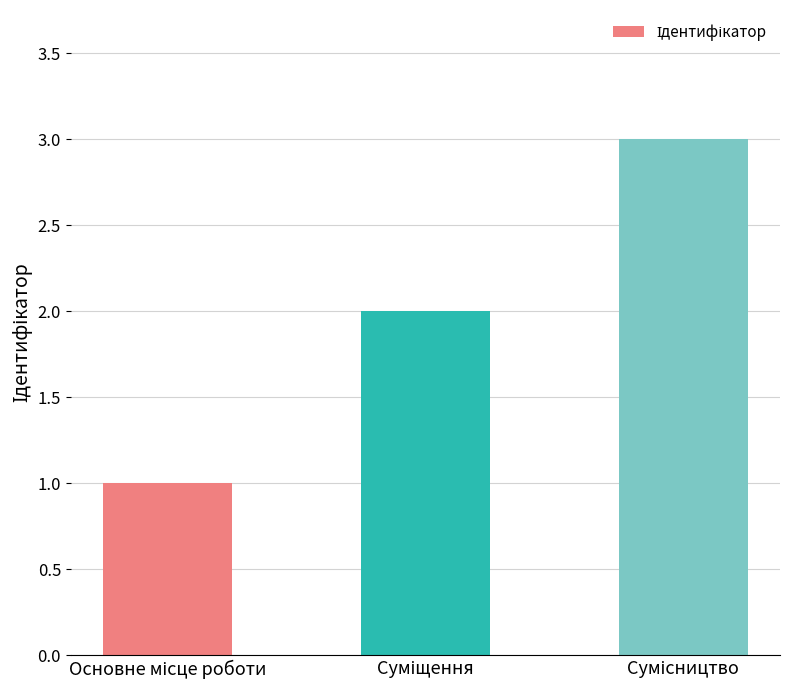

What is the value of the 1st bar from the left?

1